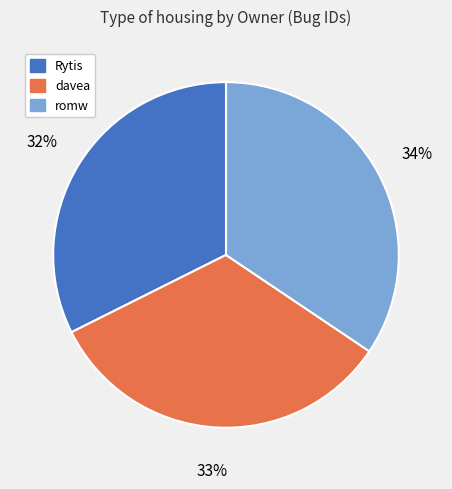

To the nearest percent, what is the difference between the romw and davea slice percentages?

1%